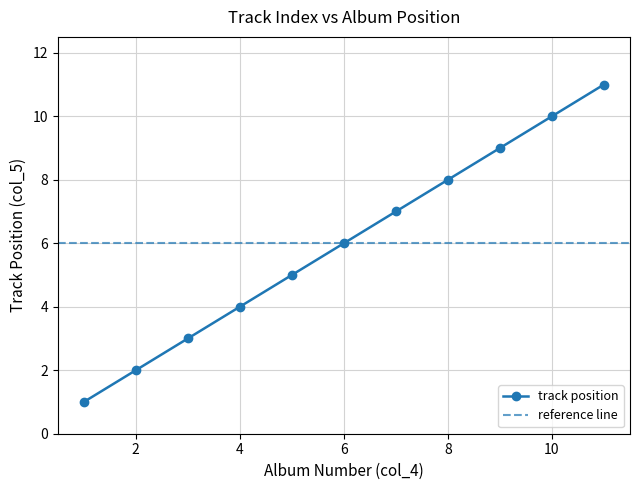

How many values in the track position series are below 6?

5